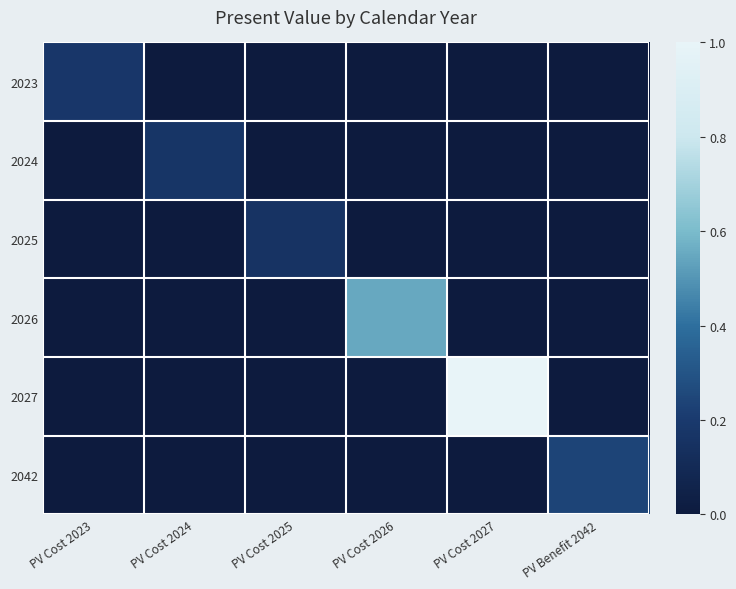

Reading left to right, what are all the values shown in this chart?

2023: PV Cost 2023=0.2	PV Cost 2024=0.0	PV Cost 2025=0.0	PV Cost 2026=0.0	PV Cost 2027=0.0	PV Benefit 2042=0.0
2024: PV Cost 2023=0.0	PV Cost 2024=0.2	PV Cost 2025=0.0	PV Cost 2026=0.0	PV Cost 2027=0.0	PV Benefit 2042=0.0
2025: PV Cost 2023=0.0	PV Cost 2024=0.0	PV Cost 2025=0.2	PV Cost 2026=0.0	PV Cost 2027=0.0	PV Benefit 2042=0.0
2026: PV Cost 2023=0.0	PV Cost 2024=0.0	PV Cost 2025=0.0	PV Cost 2026=0.5	PV Cost 2027=0.0	PV Benefit 2042=0.0
2027: PV Cost 2023=0.0	PV Cost 2024=0.0	PV Cost 2025=0.0	PV Cost 2026=0.0	PV Cost 2027=1.0	PV Benefit 2042=0.0
2042: PV Cost 2023=0.0	PV Cost 2024=0.0	PV Cost 2025=0.0	PV Cost 2026=0.0	PV Cost 2027=0.0	PV Benefit 2042=0.2